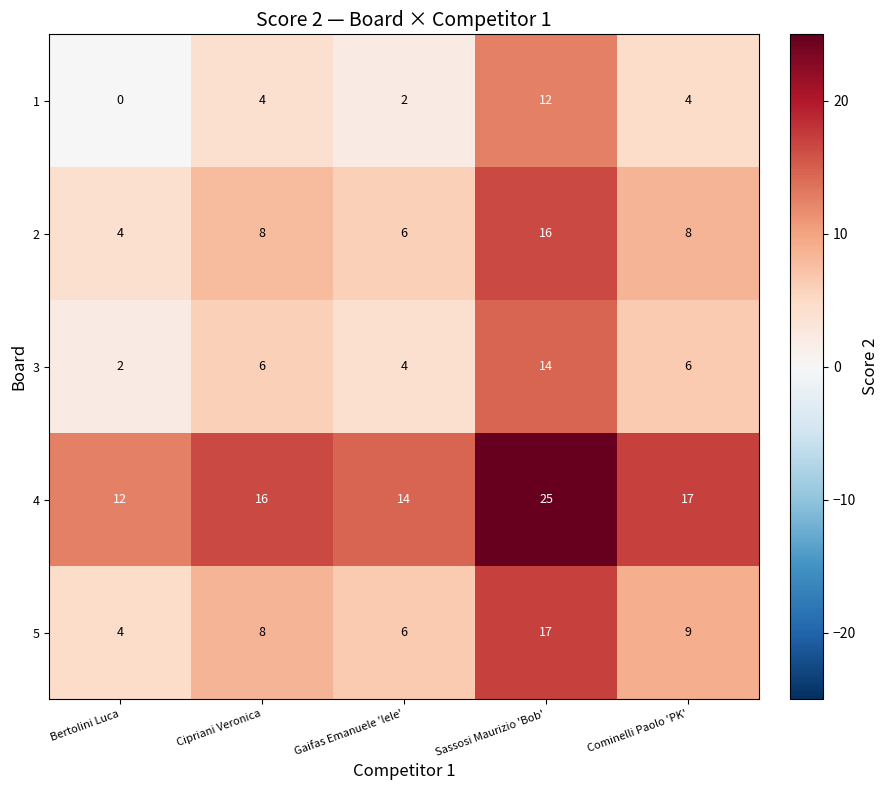

At which label does 4 reach its peak?

Sassosi Maurizio 'Bob'